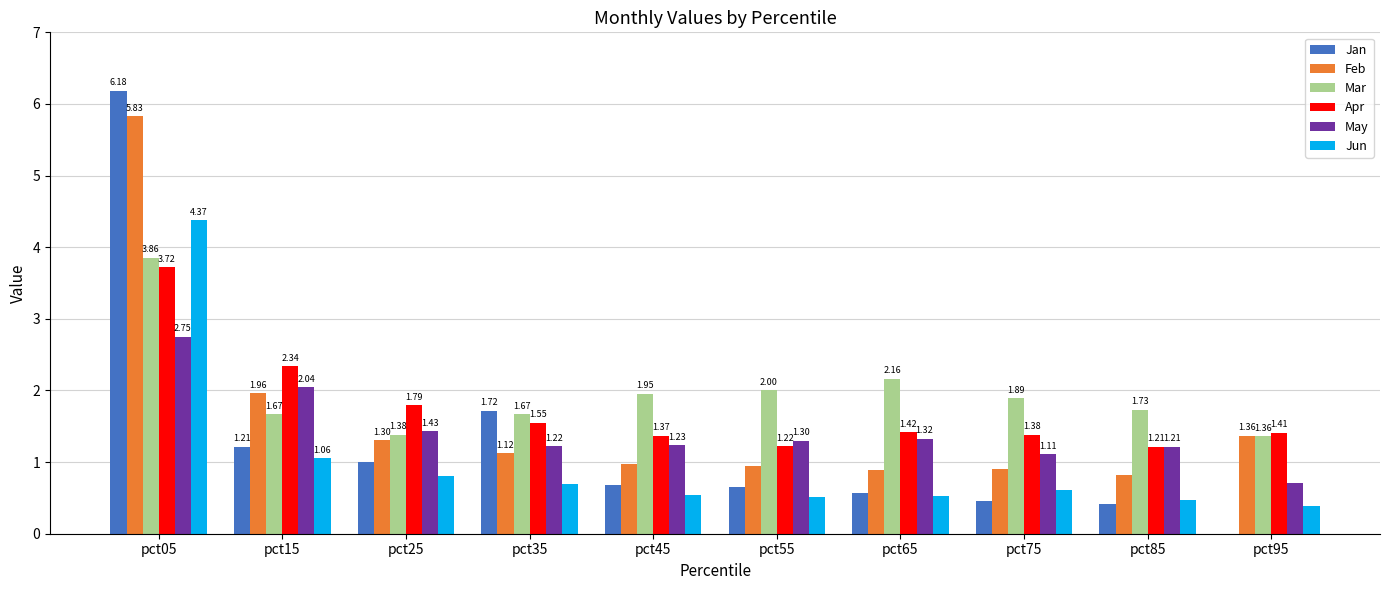

Between pct35 and pct65, which series saw the biggest shift?

Jan